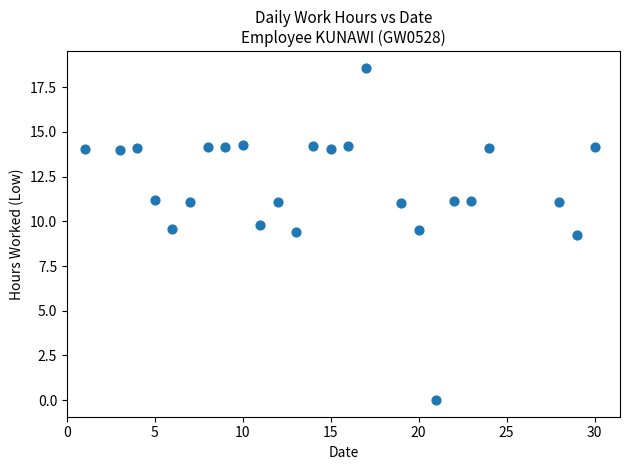

What is the range of X values (max minus min)?

29.0